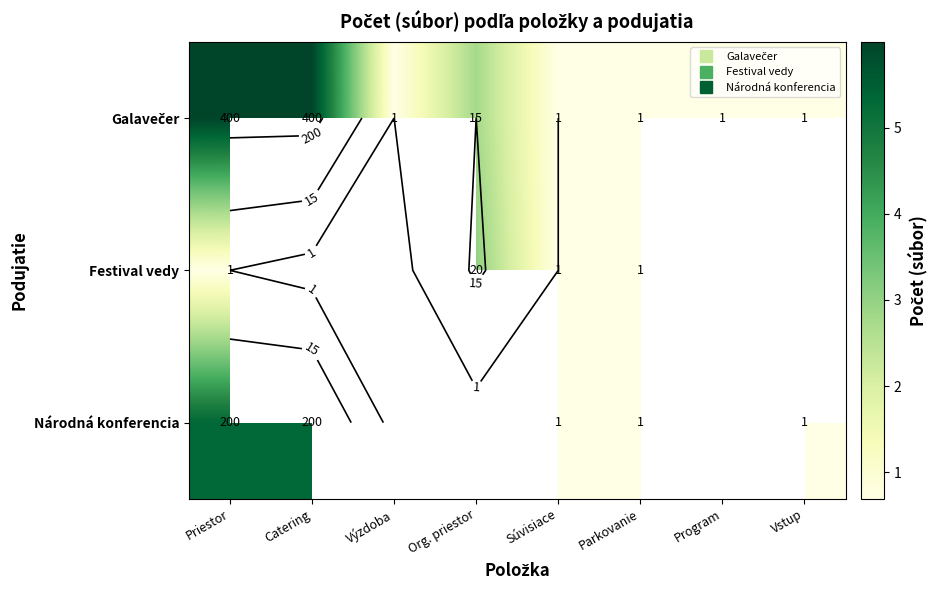

Which category has the lowest value across all series?

Výzdoba